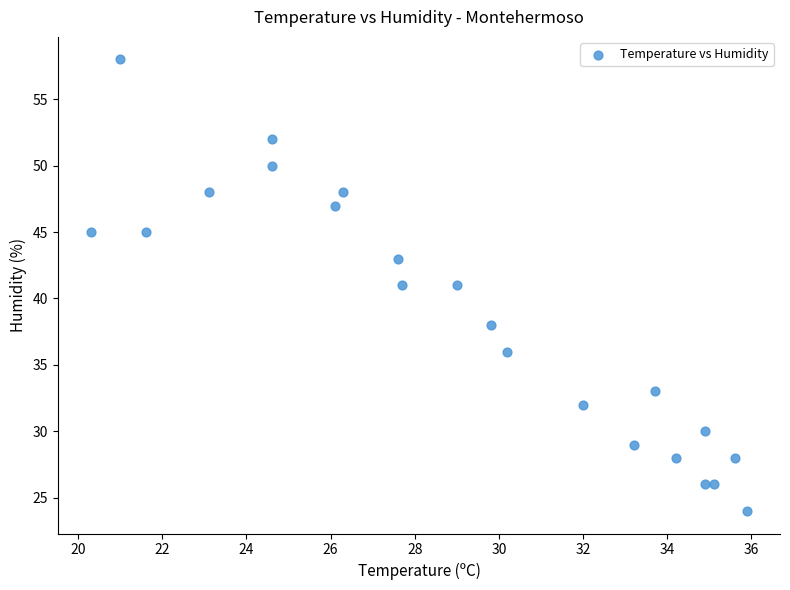

What is the range of Y values (max minus min)?

34